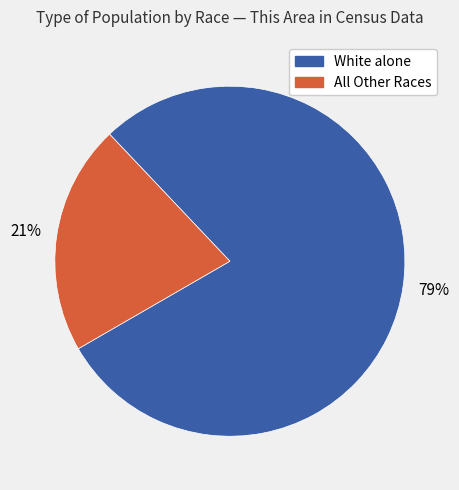

To the nearest percent, what is the average slice percentage?

50%